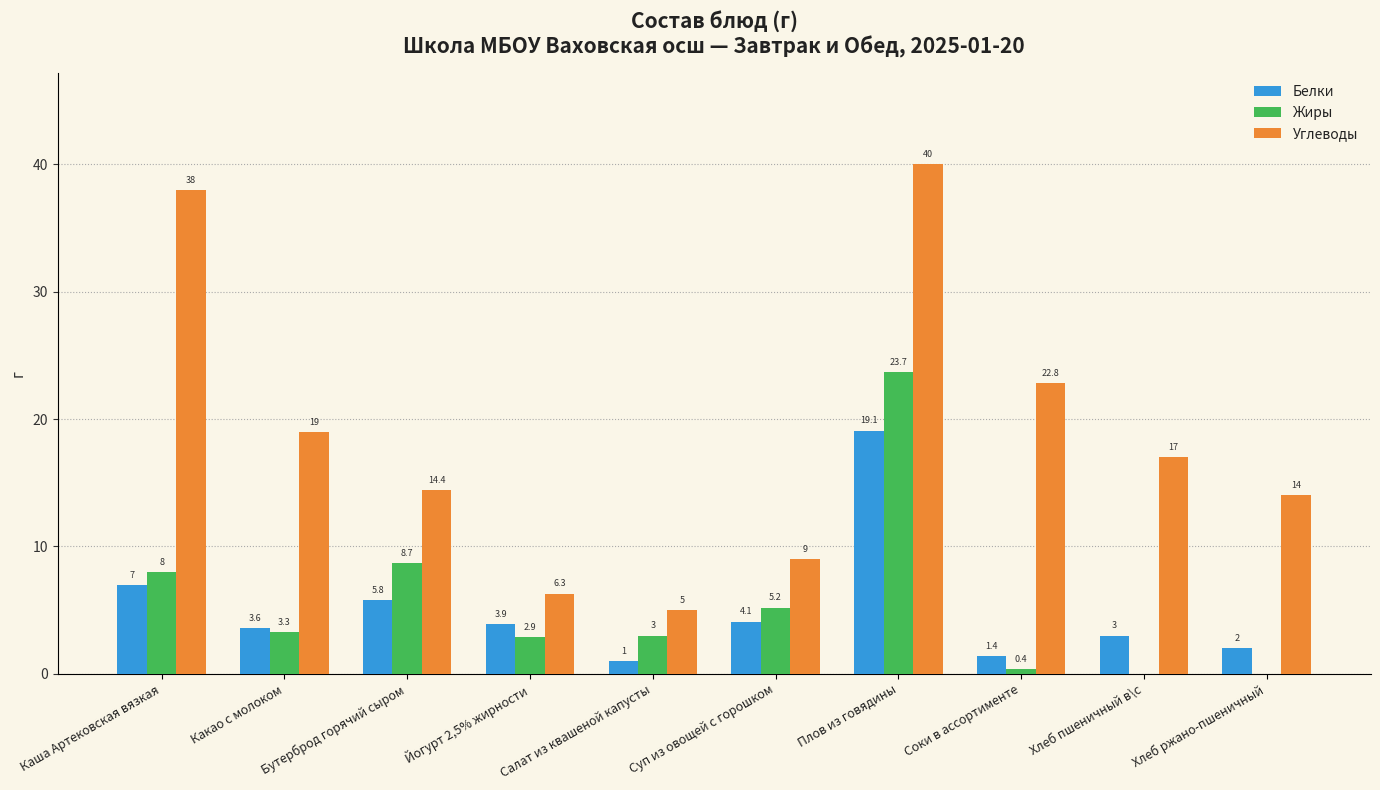

What is the spread (max minus min) of values at Плов из говядины?

20.9